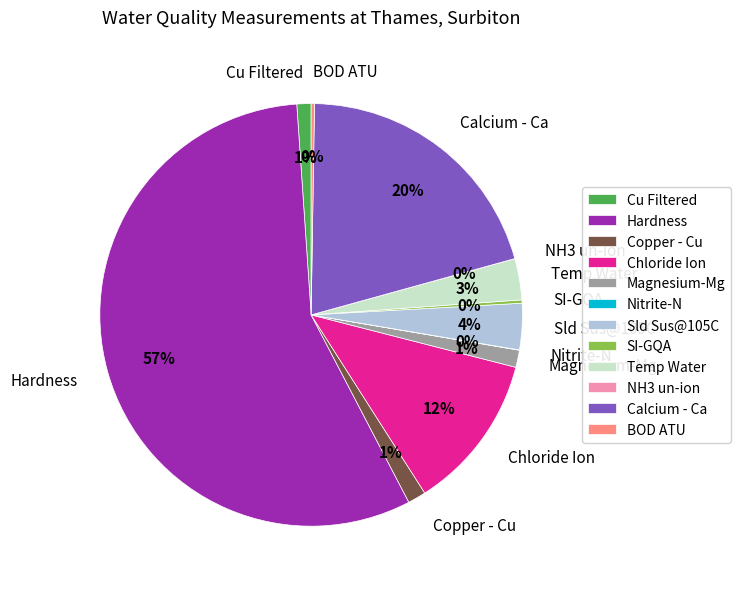

What is the ratio of the value at Calcium - Ca to the value at Hardness?

0.4